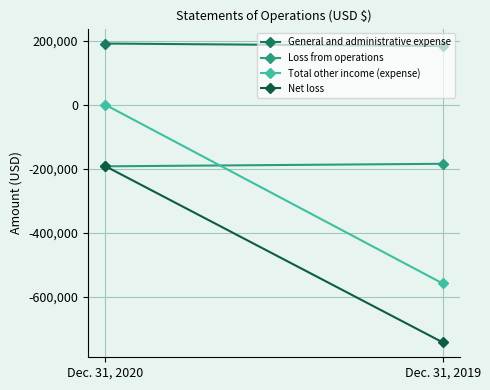

True or false: Net loss has a value of -742668 at Dec. 31, 2019.

True